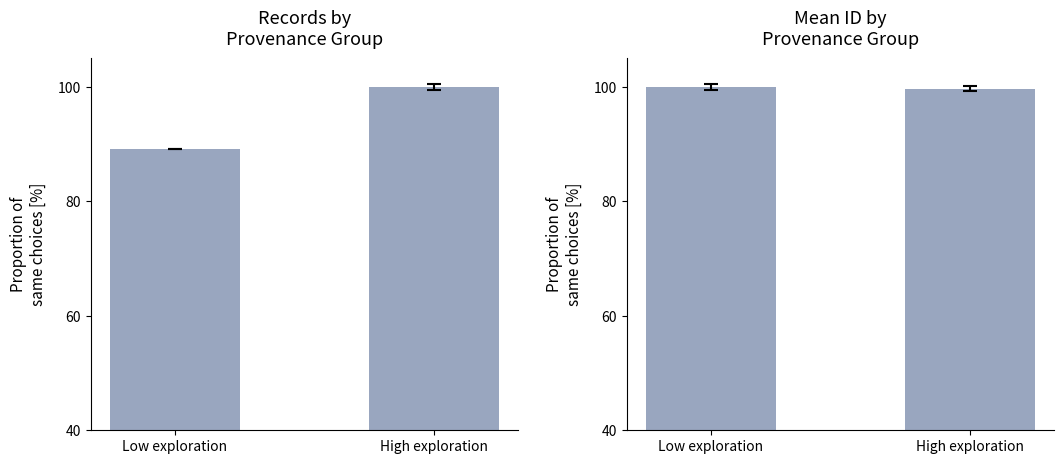

What is the average value?

99.8